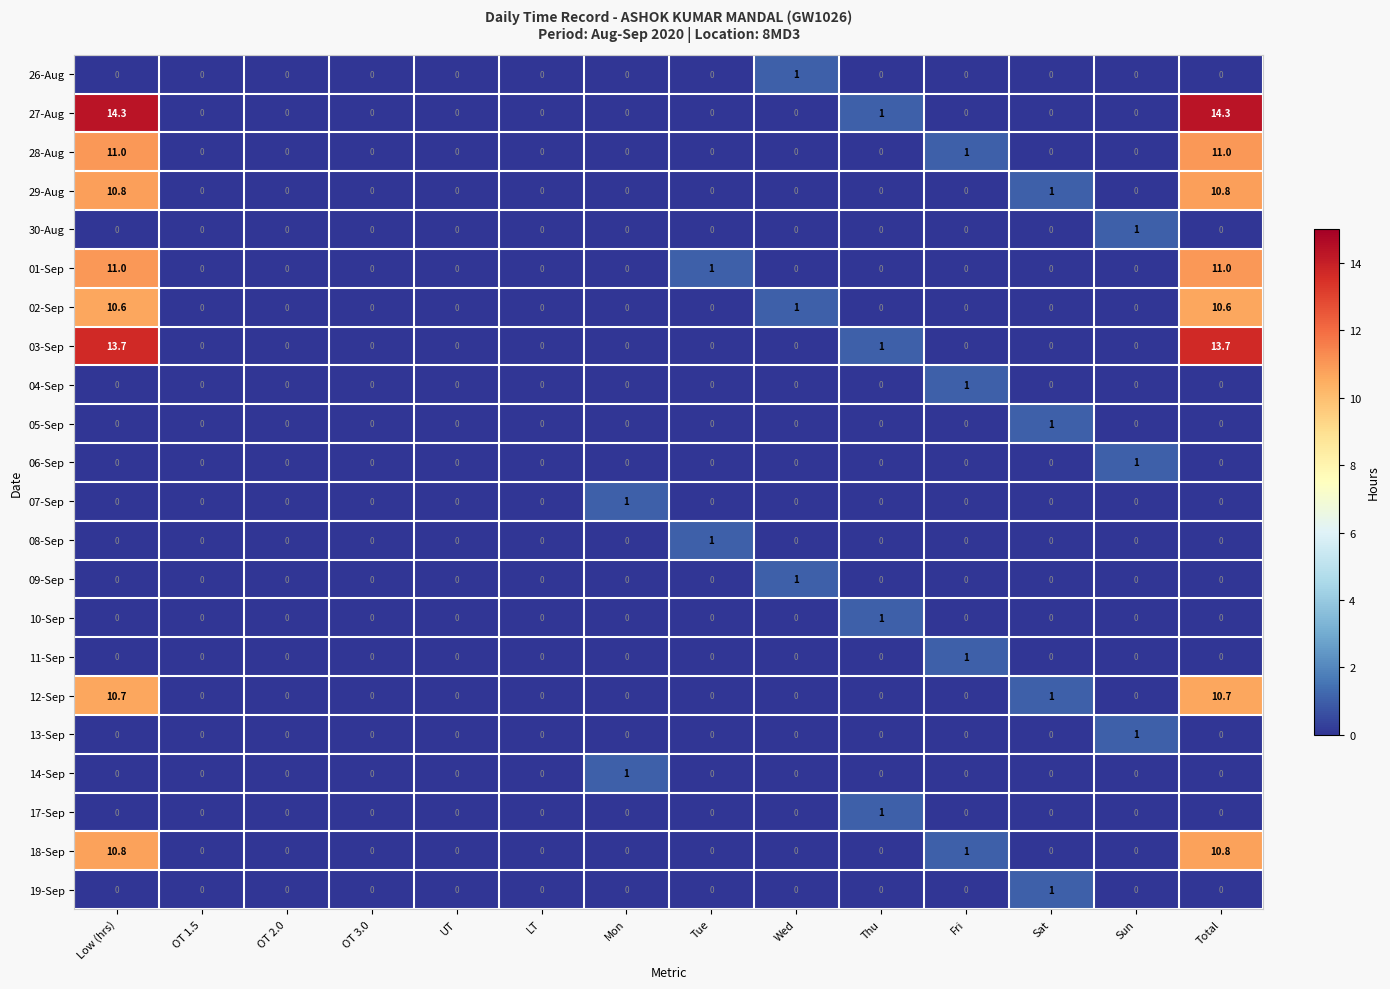

Which series has the widest spread of values?

27-Aug